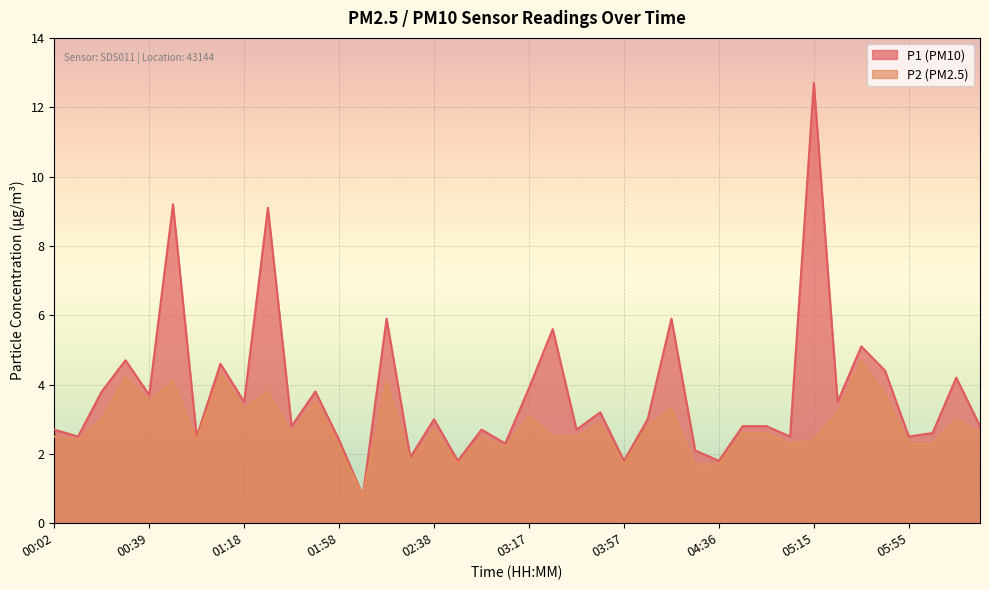

List the labels in order of P2 value, smallest first.

02:08, 02:48, 03:57, 04:26, 04:36, 02:28, 01:58, 03:07, 05:06, 05:55, 06:05, 00:12, 00:58, 05:15, 00:02, 02:58, 03:27, 03:37, 01:38, 04:46, 04:56, 06:24, 02:38, 04:06, 03:47, 00:22, 06:14, 03:17, 05:25, 01:18, 04:16, 00:39, 01:48, 05:45, 01:28, 00:49, 02:18, 00:29, 01:08, 05:35